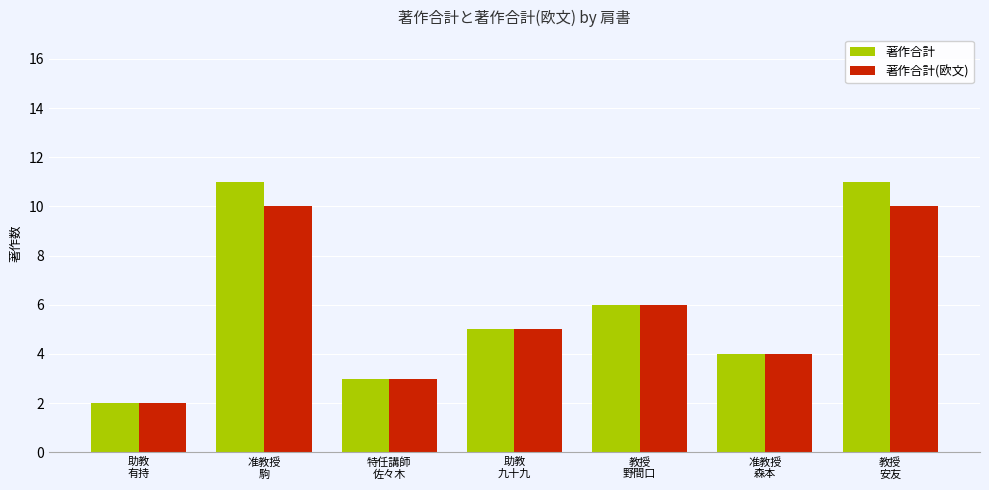

List the series in order of their peak value, lowest first.

著作合計(欧文), 著作合計